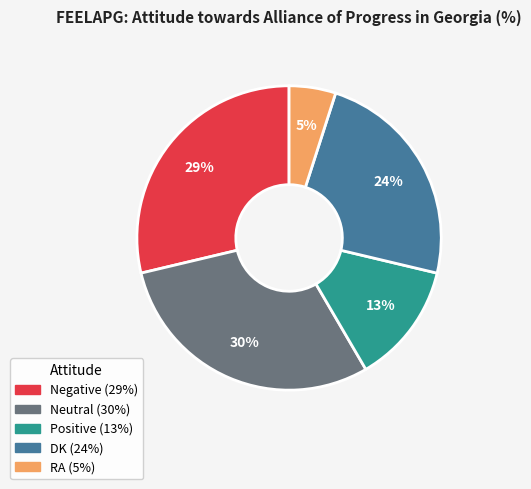

The Positive slice represents 6% of the pie. True or false?

False